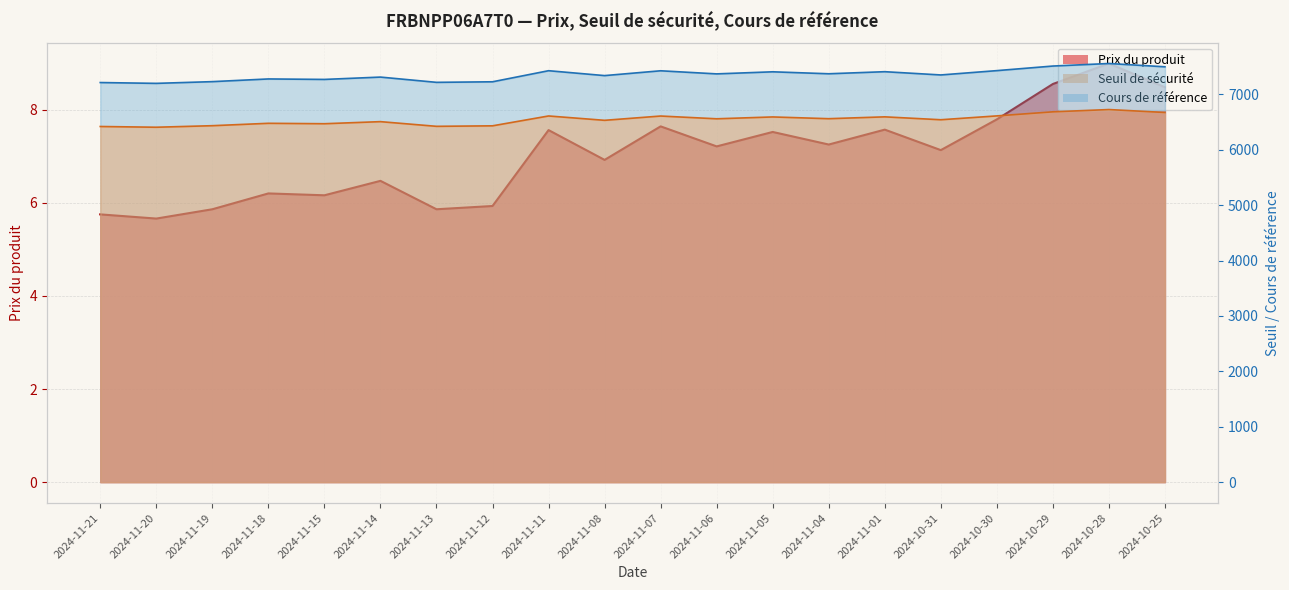

Is the value of Seuil de sécurité at 2024-10-31 greater than the value of Prix du produit at 2024-11-05?

Yes